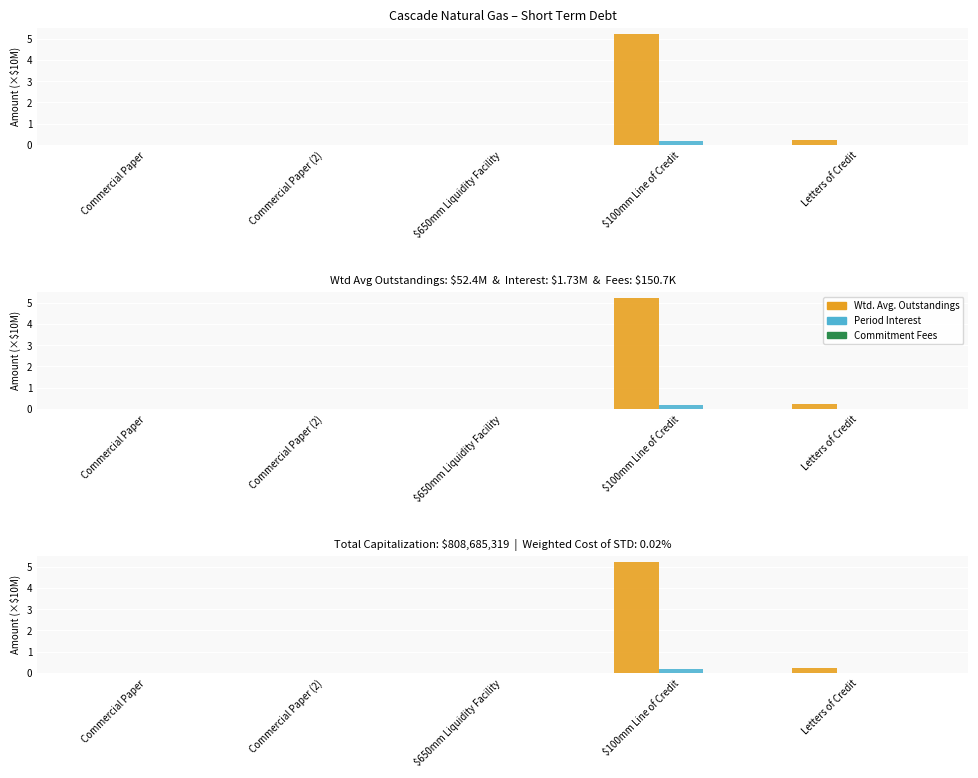

Which category has the lowest value across all series?

Commercial Paper